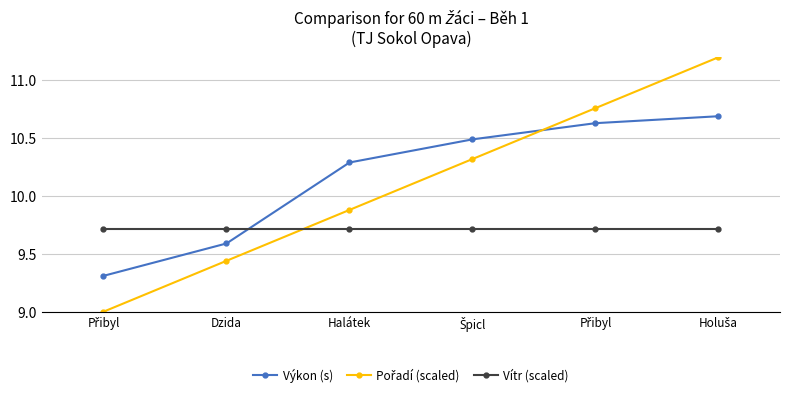

How many times do Vítr (scaled) and Výkon (s) cross each other?

1